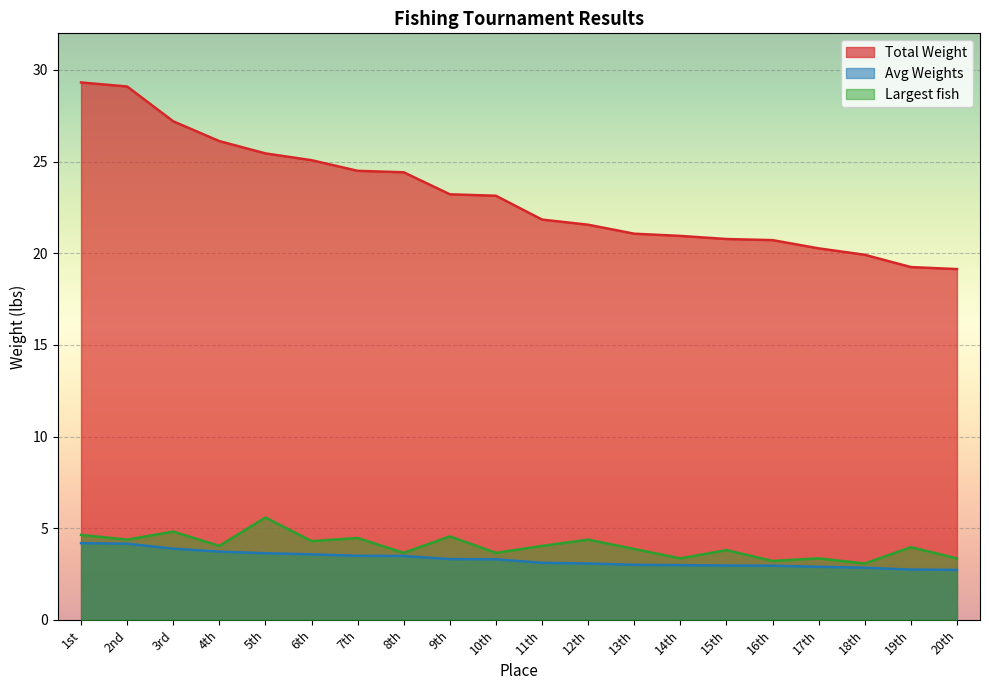

List the series in order of their peak value, lowest first.

Avg Weights, Largest fish, Total Weight